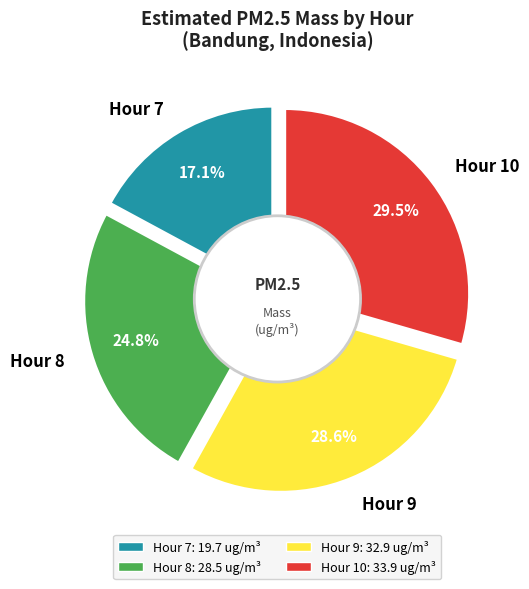

What percentage is the Hour 8 slice, to the nearest percent?

25%